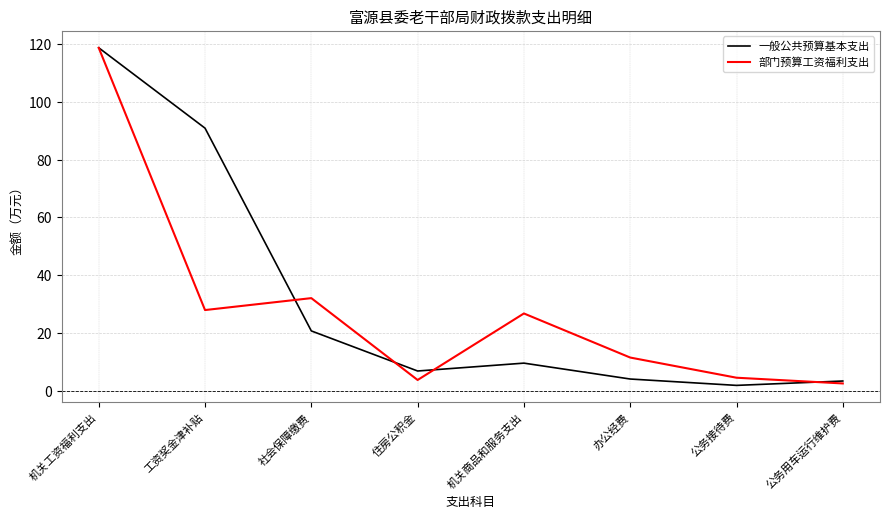

In 部门预算工资福利支出, how many points are lower than both neighbors (excluding endpoints)?

2